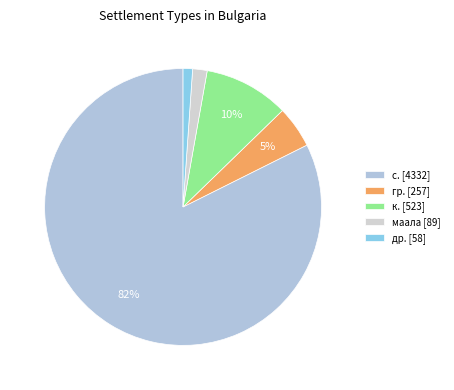

How many slices are in this pie chart?

5